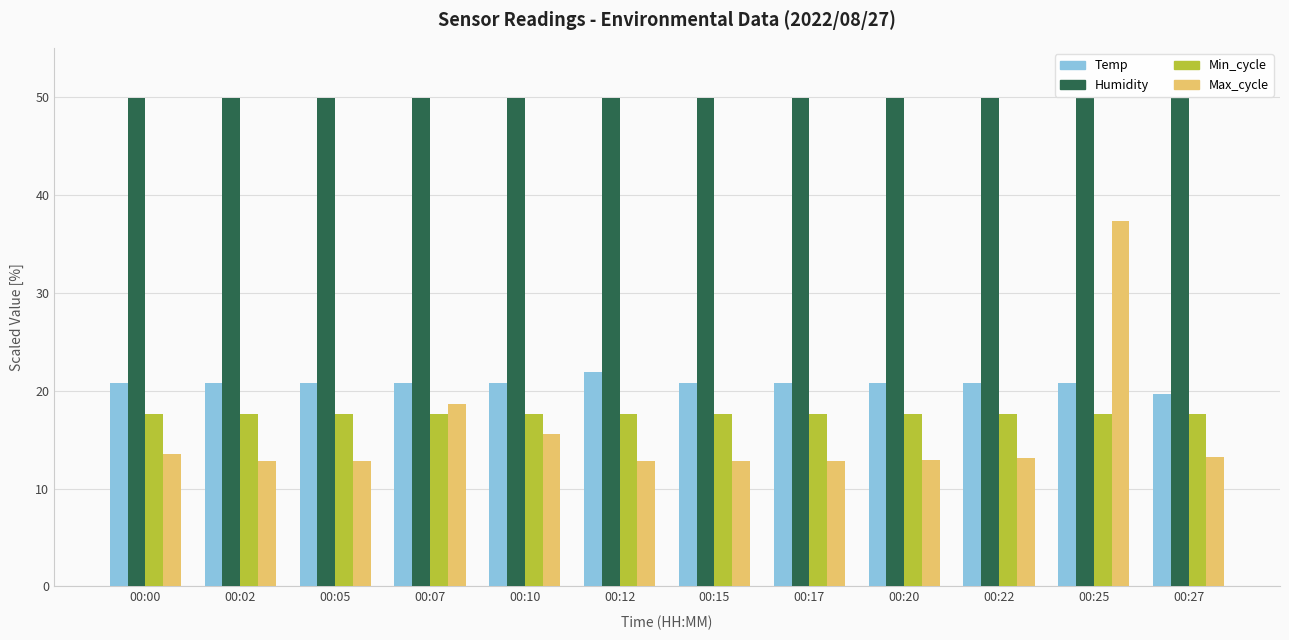

What is the sum of the Temp values at 00:00 and 00:02?

41.5